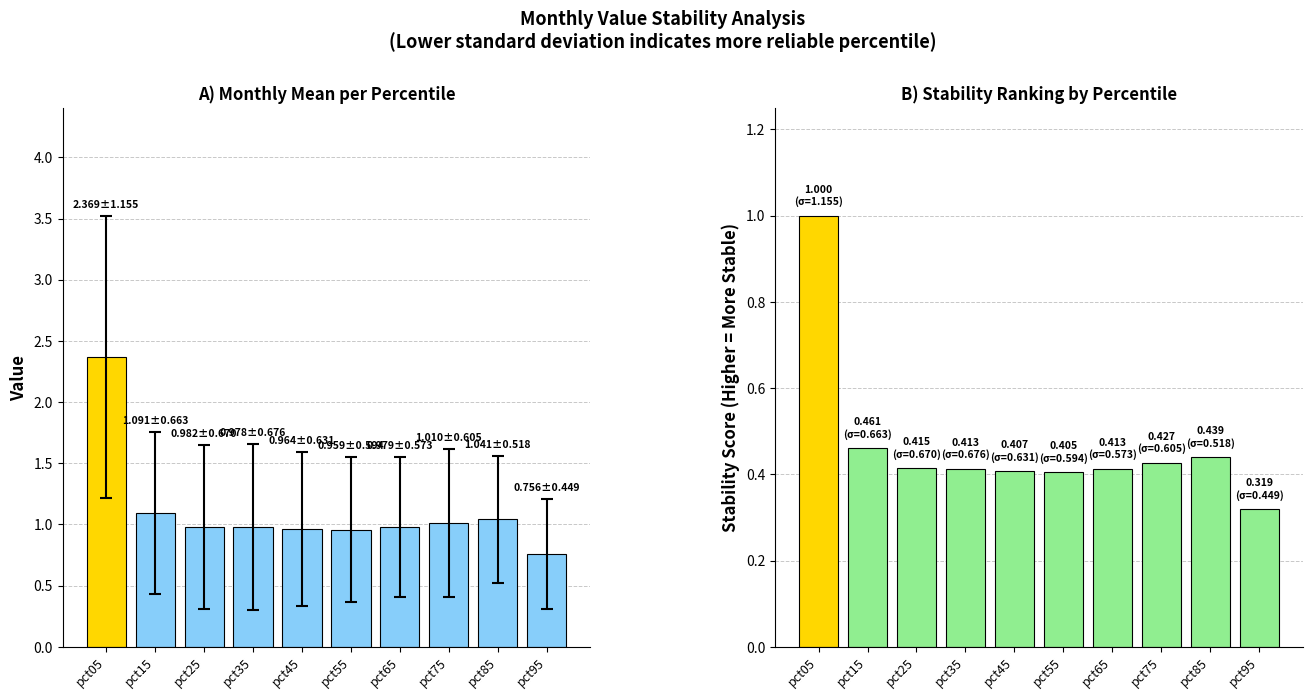

Reading right to left, list all the values displayed in this chart.

Mean Value: 0.8	1.0	1.0	1.0	1.0	1.0	1.0	1.0	1.1	2.4
Stability Score: 0.3	0.4	0.4	0.4	0.4	0.4	0.4	0.4	0.5	1.0